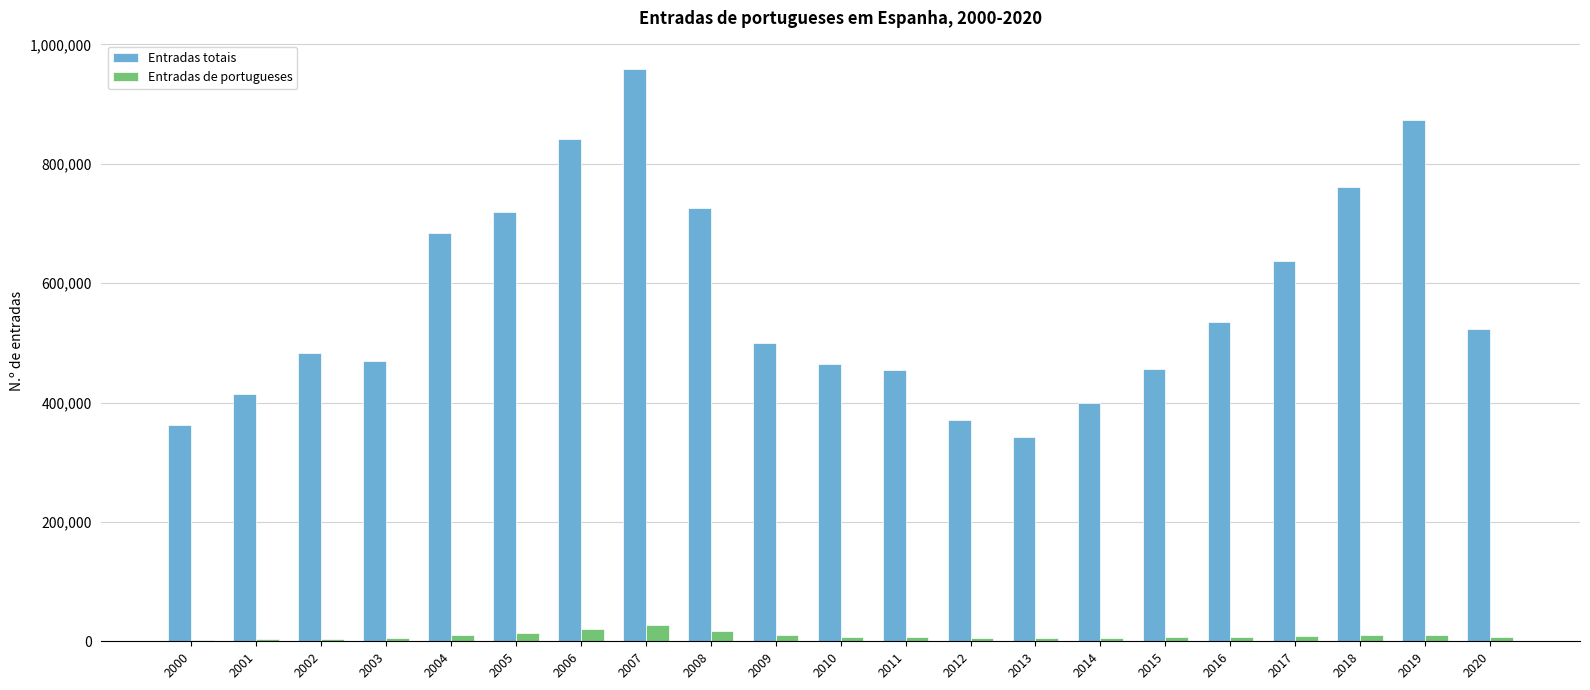

Which series has the widest spread of values?

Entradas totais